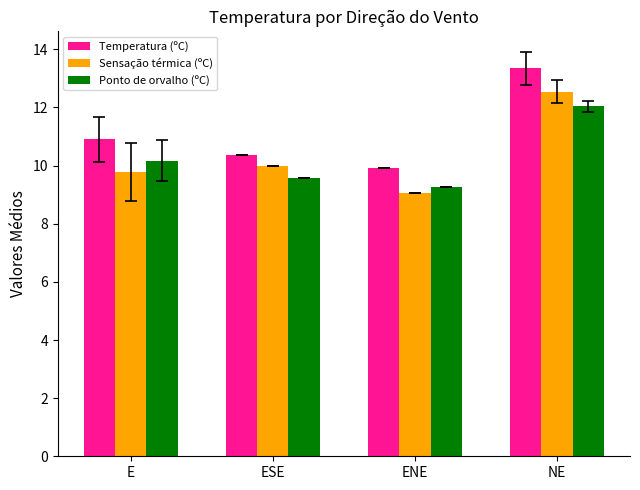

List the labels in order of Ponto de orvalho (ºC) value, largest first.

NE, E, ESE, ENE